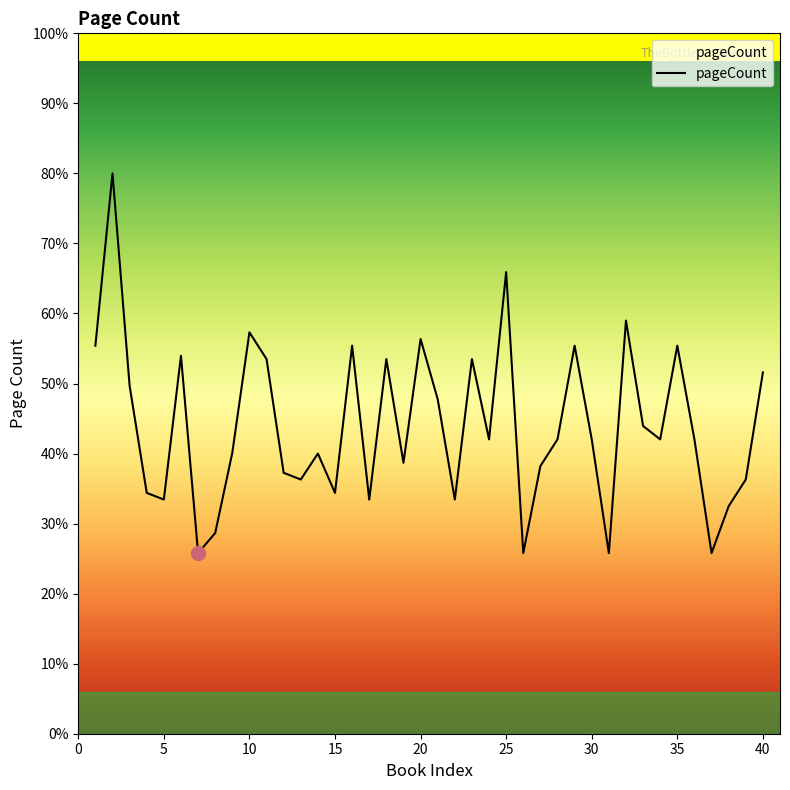

What is the minimum value shown in the chart?

216